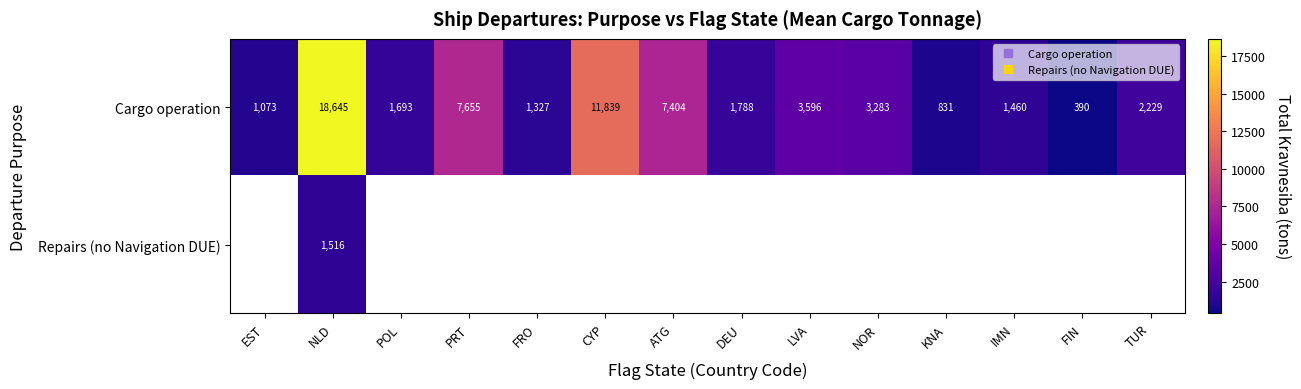

How many values in the Cargo operation series exceed 2229?

6